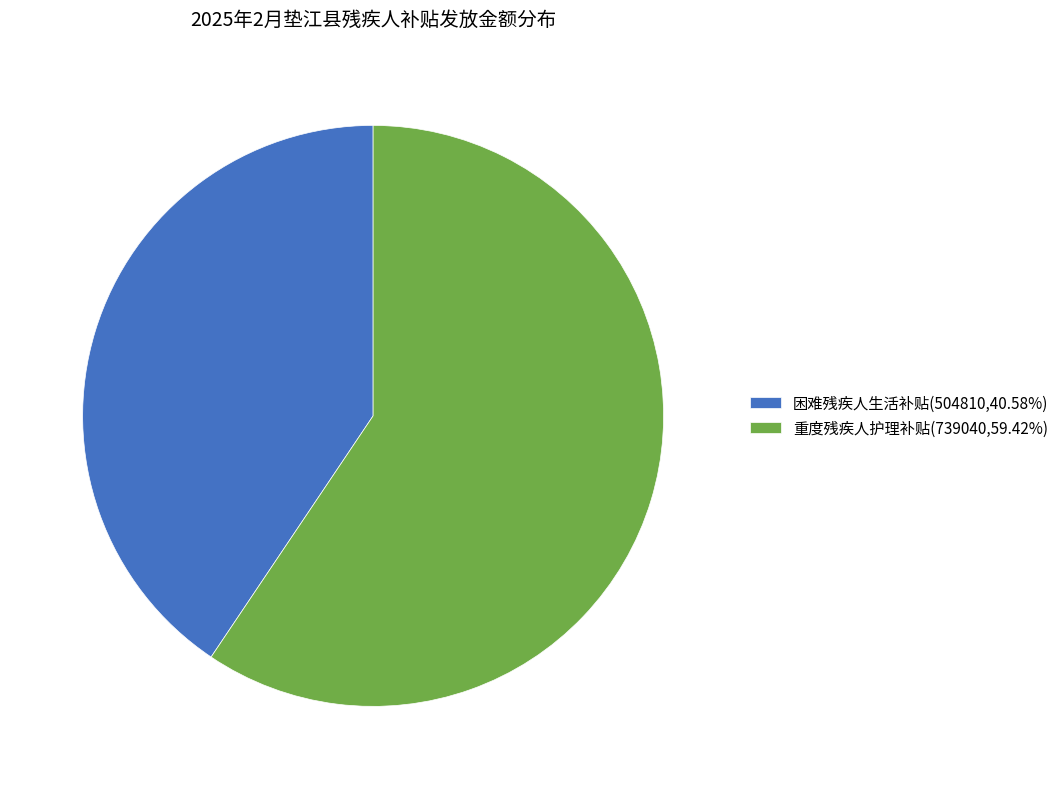

Do 重度残疾人护理补贴(739040,59.42%) and 困难残疾人生活补贴(504810,40.58%) together represent more than half of the pie?

Yes